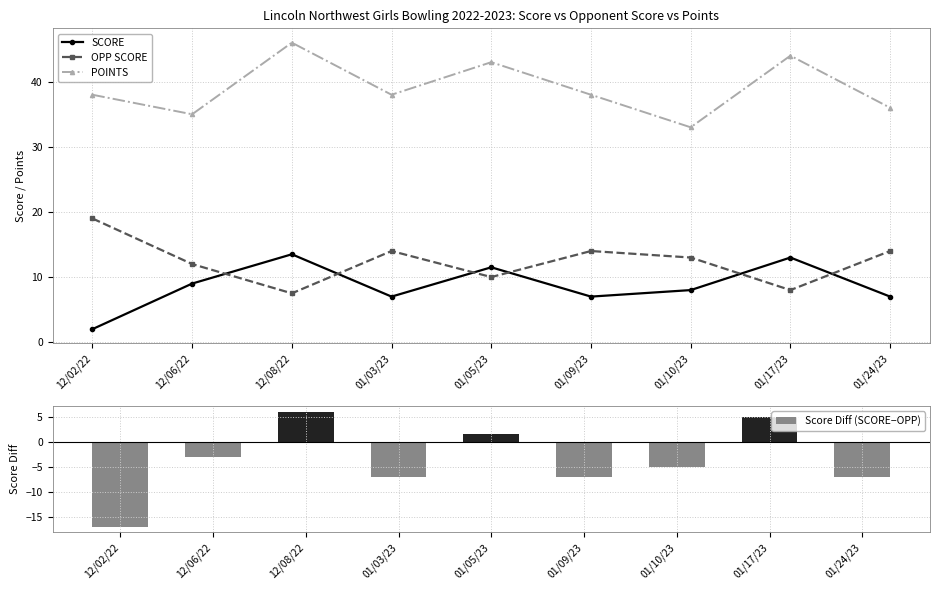

Reading right to left, extract all data points from this chart.

SCORE: 01/24/23=7.0	01/17/23=13.0	01/10/23=8.0	01/09/23=7.0	01/05/23=11.5	01/03/23=7.0	12/08/22=13.5	12/06/22=9.0	12/02/22=2.0
OPP SCORE: 01/24/23=14.0	01/17/23=8.0	01/10/23=13.0	01/09/23=14.0	01/05/23=10.0	01/03/23=14.0	12/08/22=7.5	12/06/22=12.0	12/02/22=19.0
POINTS: 01/24/23=36.0	01/17/23=44.0	01/10/23=33.0	01/09/23=38.0	01/05/23=43.0	01/03/23=38.0	12/08/22=46.0	12/06/22=35.0	12/02/22=38.0
Score Diff (SCORE−OPP): 01/24/23=-7.0	01/17/23=5.0	01/10/23=-5.0	01/09/23=-7.0	01/05/23=1.5	01/03/23=-7.0	12/08/22=6.0	12/06/22=-3.0	12/02/22=-17.0